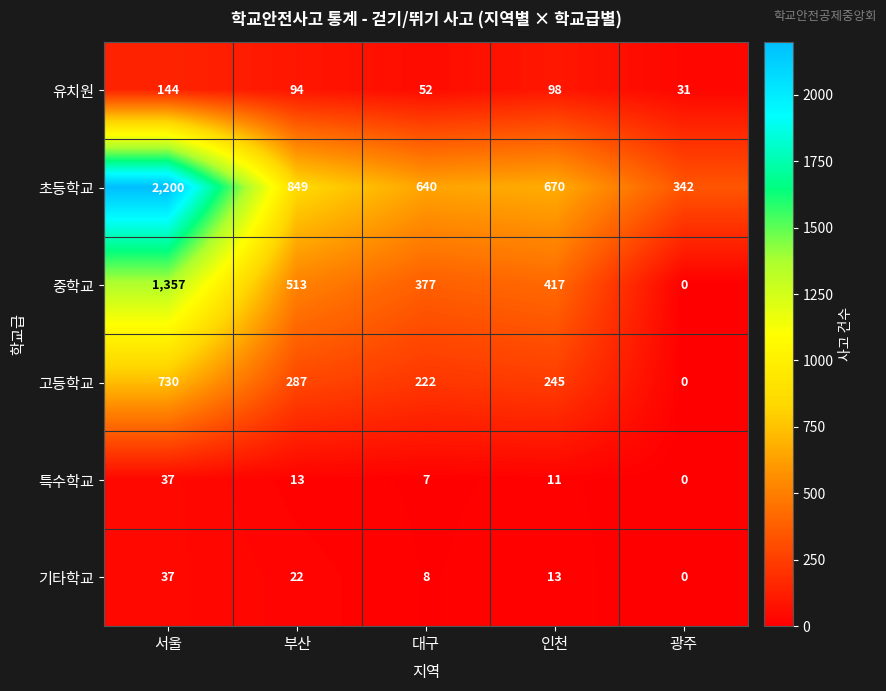

What is the difference between the maximum and minimum values in the 유치원 series?

113